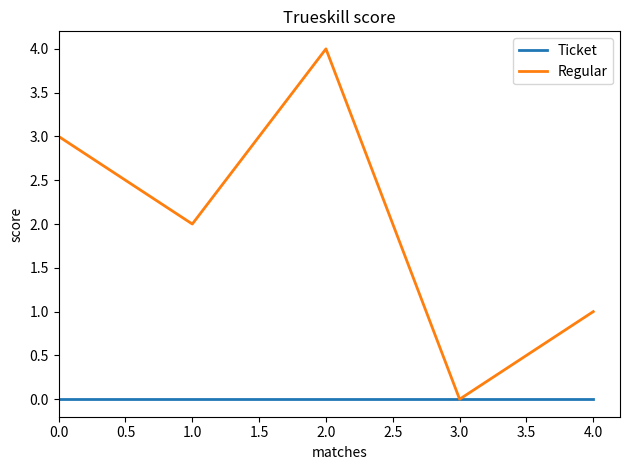

The Ticket series shows 0 at 2.0. True or false?

True